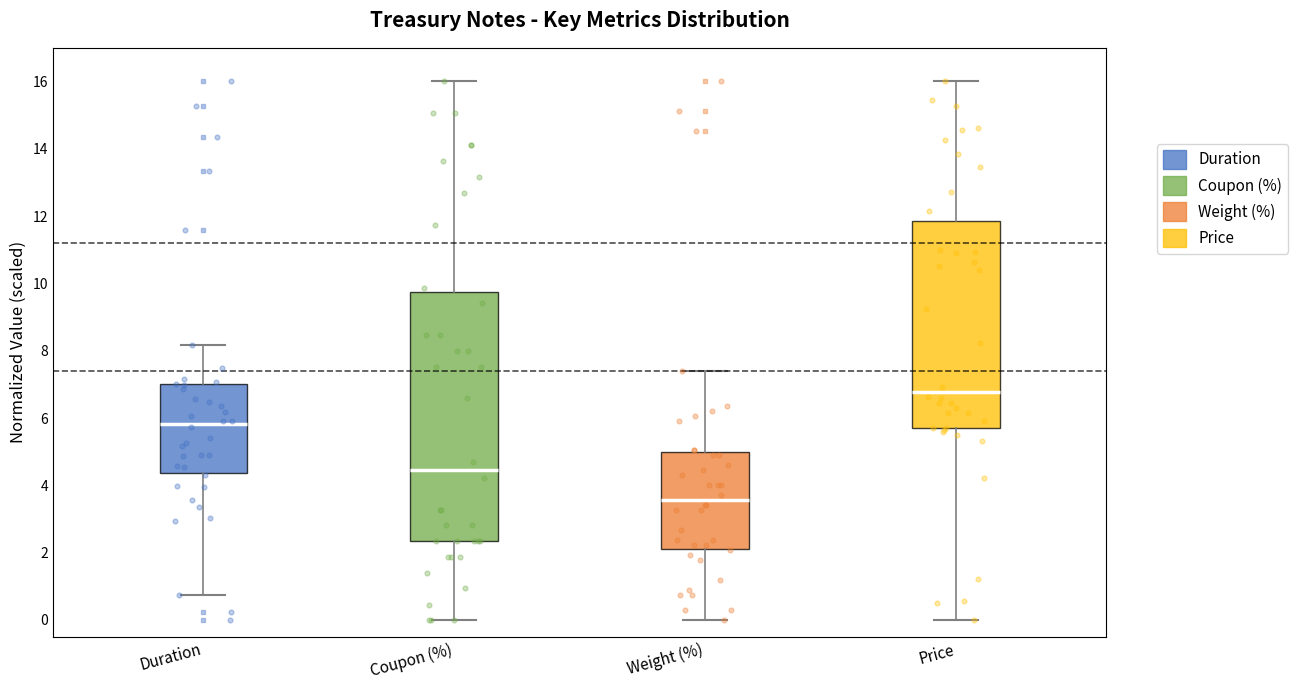

Which box is the tallest, from its lower edge to its upper edge?

Coupon (%)